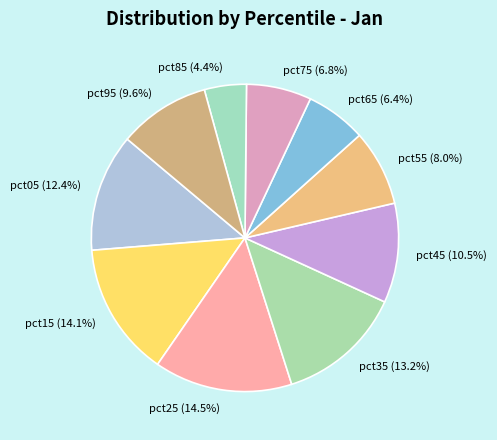

True or false: pct05 accounts for 12% of the total.

True